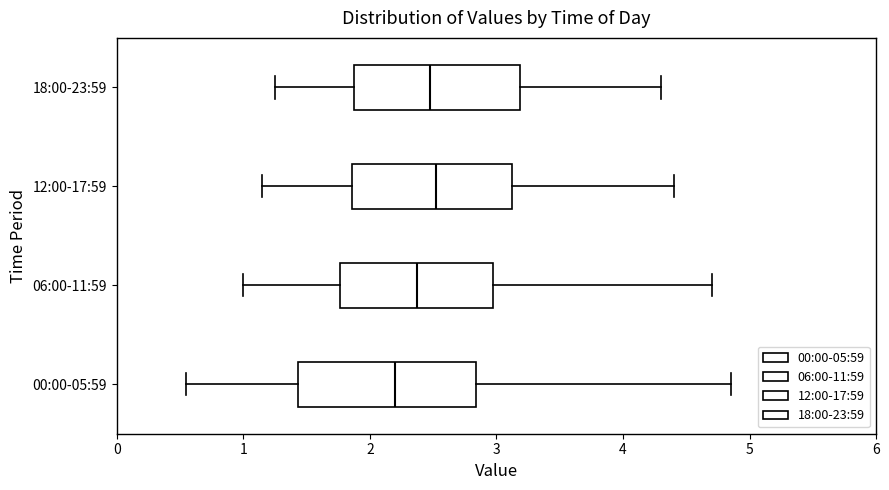

Reading bottom to top, read every box against the x-axis: the position of its median line, the range the box covers, and the ends of its whiskers. The values are not printed on the chart, so give them approximately, as read against the axis.

00:00-05:59: median 2.2, box 1.4 to 2.8, whiskers 0.6 to 4.9
06:00-11:59: median 2.4, box 1.8 to 3.0, whiskers 1.0 to 4.7
12:00-17:59: median 2.5, box 1.9 to 3.1, whiskers 1.2 to 4.4
18:00-23:59: median 2.5, box 1.9 to 3.2, whiskers 1.3 to 4.3